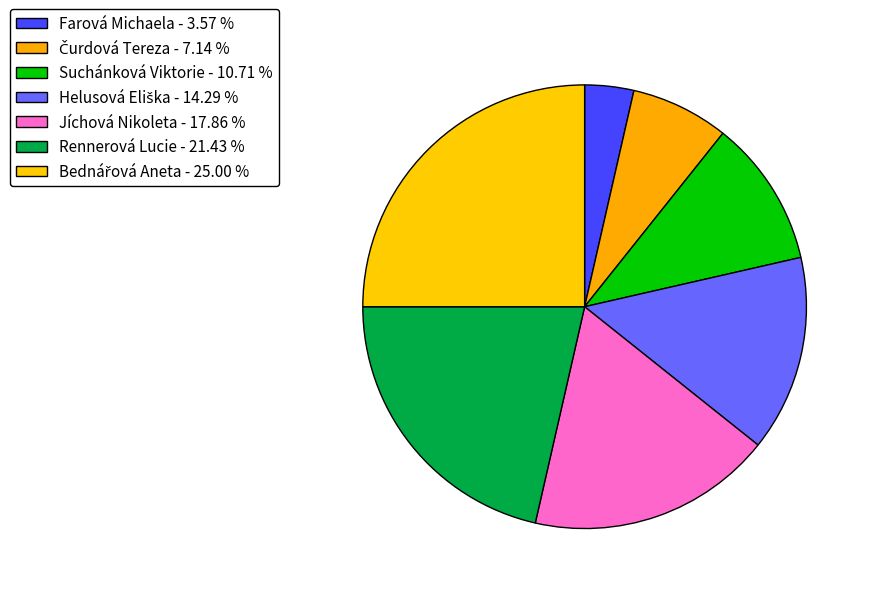

Does any single category account for the majority?

No